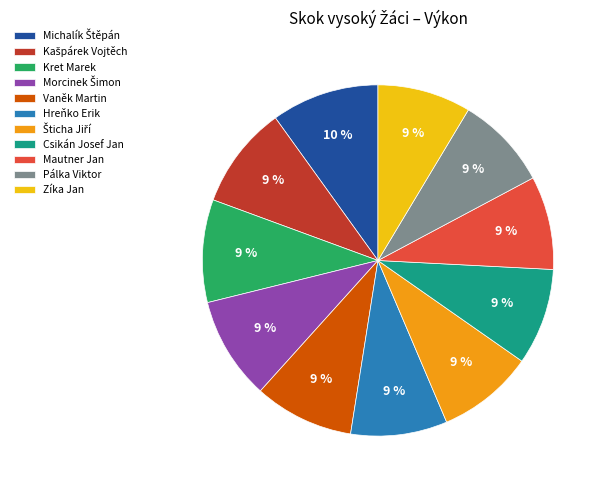

How many segments does this pie chart have?

11